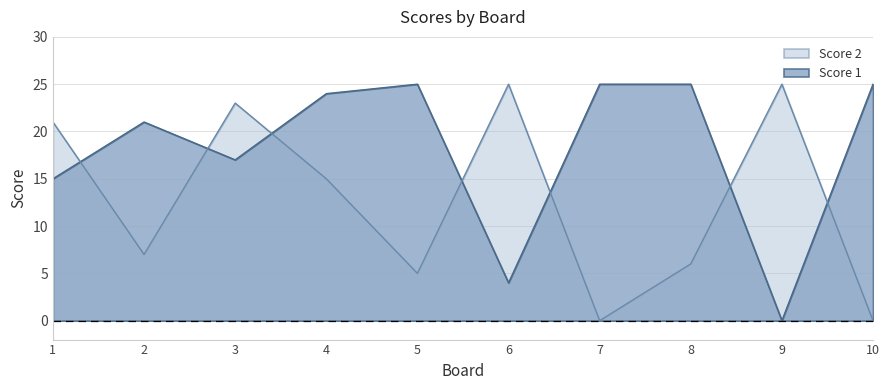

What is the difference between the highest and lowest values at 7?

25